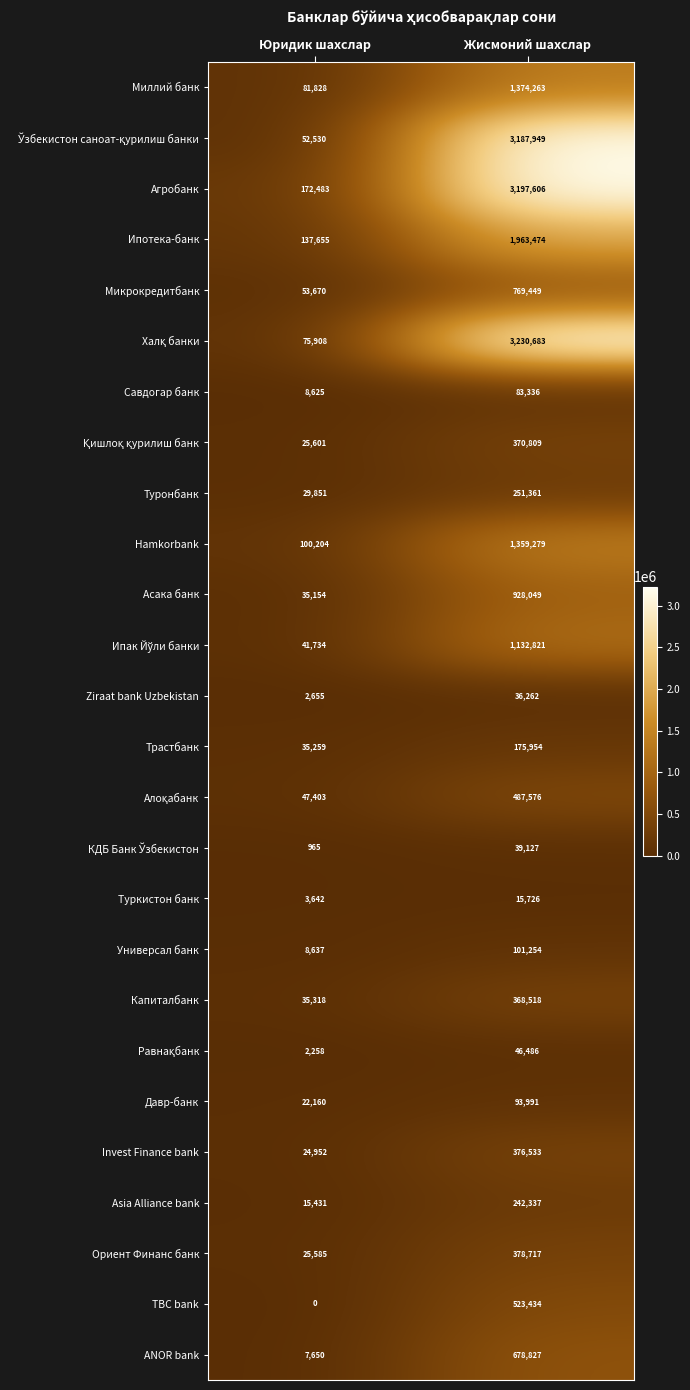

True or false: Микрокредитбанк has a value of 769449 at Жисмоний шахслар.

True